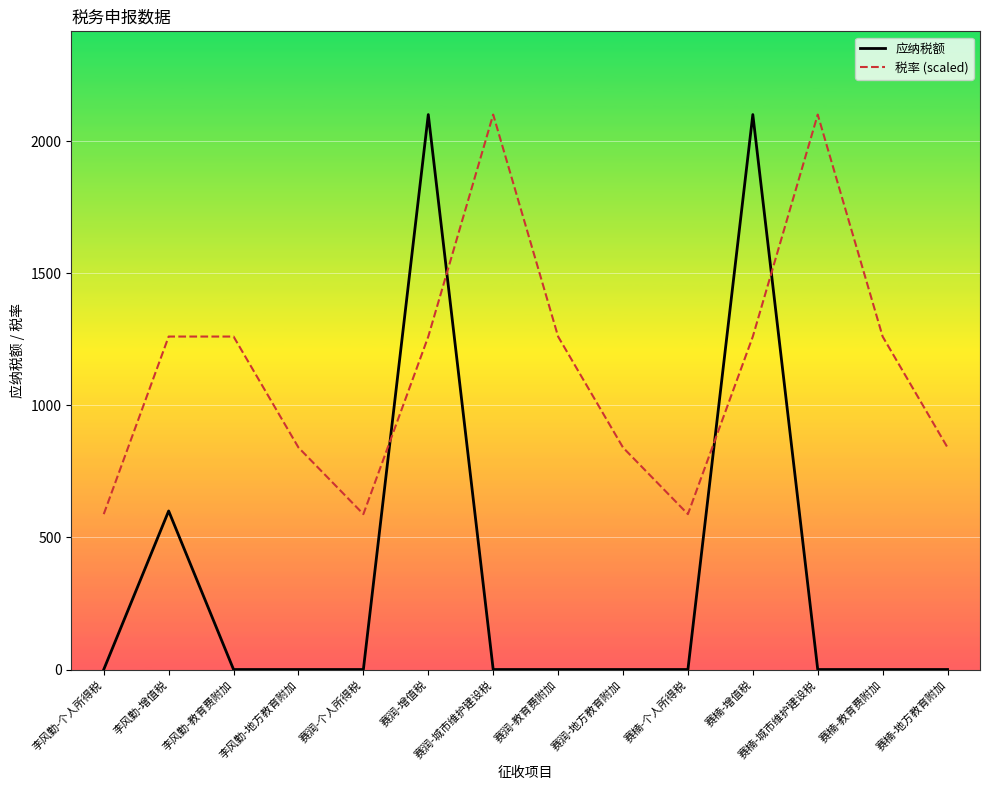

What are all the series names shown in the legend?

应纳税额, 税率 (scaled)